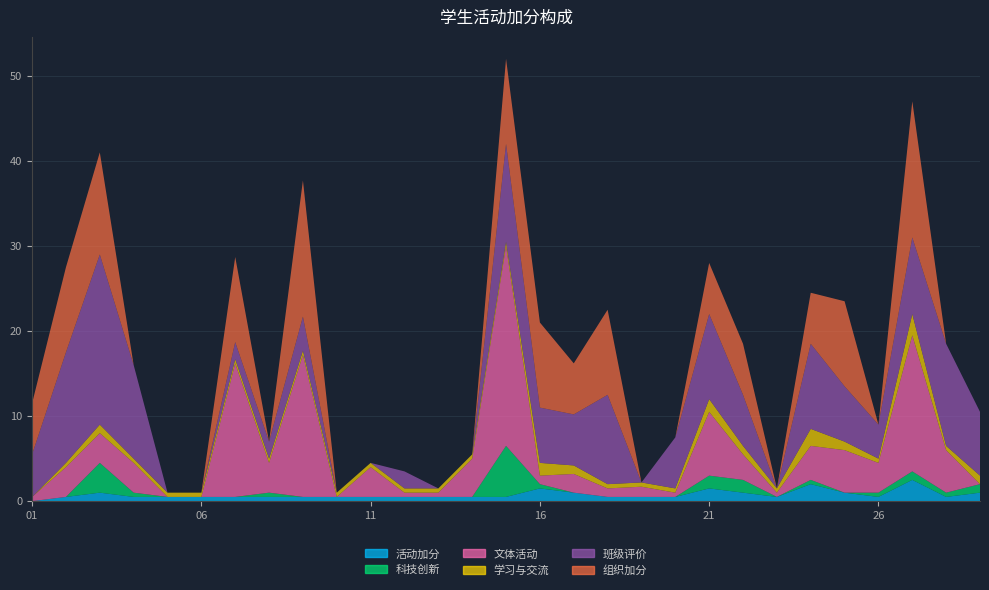

Reading left to right, what are all the values shown in this chart?

活动加分: 0.0	0.5	1.0	0.5	0.5	0.5	0.5	0.5	0.5	0.5	0.5	0.5	0.5	0.5	0.5	1.5	1.0	0.5	0.5	0.5	1.5	1.0	0.5	2.0	1.0	0.5	2.5	0.5	1.0
科技创新: 0.0	0.0	3.5	0.5	0.0	0.0	0.0	0.5	0.0	0.0	0.0	0.0	0.0	0.0	6.0	0.5	0.0	0.0	0.0	0.0	1.5	1.5	0.0	0.5	0.0	0.5	1.0	0.5	1.0
文体活动: 0.5	3.5	3.5	3.5	0.0	0.0	15.7	3.5	16.7	0.0	3.5	0.5	0.5	4.5	23.5	1.0	2.2	1.0	1.2	0.5	7.5	3.0	0.5	4.0	5.0	3.5	16.0	5.0	0.0
学习与交流: 0.0	0.5	1.0	0.5	0.5	0.5	0.5	0.5	0.5	0.5	0.5	0.5	0.5	0.5	0.5	1.5	1.0	0.5	0.5	0.5	1.5	1.0	0.5	2.0	1.0	0.5	2.5	0.5	1.0
班级评价: 5.0	13.0	20.0	11.0	0.0	0.0	2.0	2.0	4.0	0.0	0.0	2.0	0.0	0.0	11.5	6.5	6.0	10.5	0.0	6.0	10.0	6.0	0.0	10.0	6.5	4.0	9.0	12.0	7.5
组织加分: 6.0	10.0	12.0	0.0	0.0	0.0	10.0	0.0	16.0	0.0	0.0	0.0	0.0	0.0	10.0	10.0	6.0	10.0	0.0	0.0	6.0	6.0	0.0	6.0	10.0	0.0	16.0	0.0	0.0